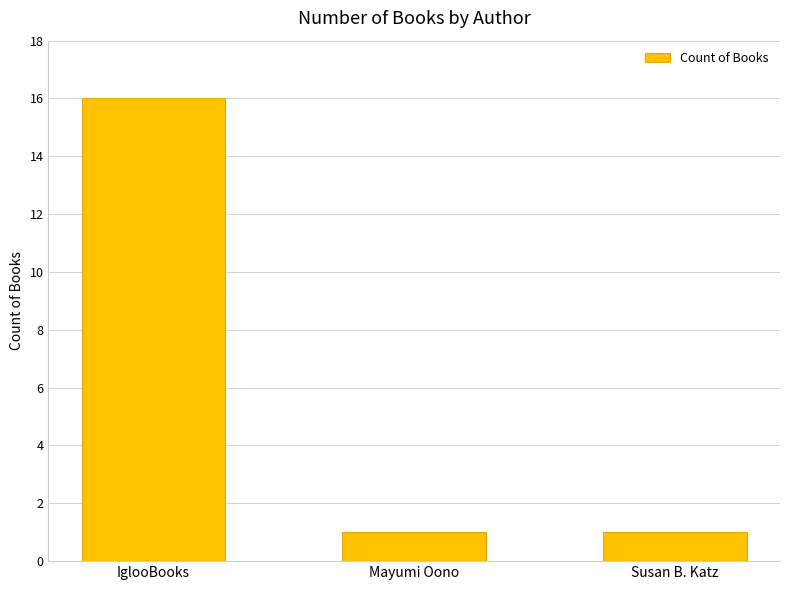

How many values are between 1 and 16?

3